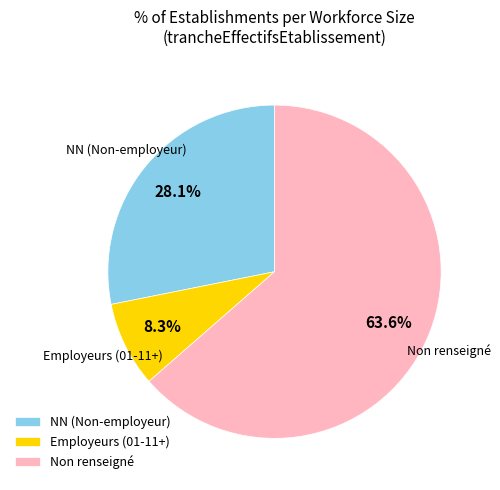

Which has a higher value, NN (Non-employeur) or Non renseigné?

Non renseigné